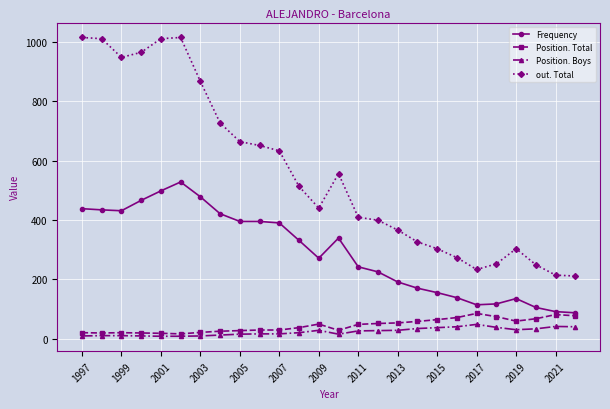

Which series has the largest total across all categories?

out. Total